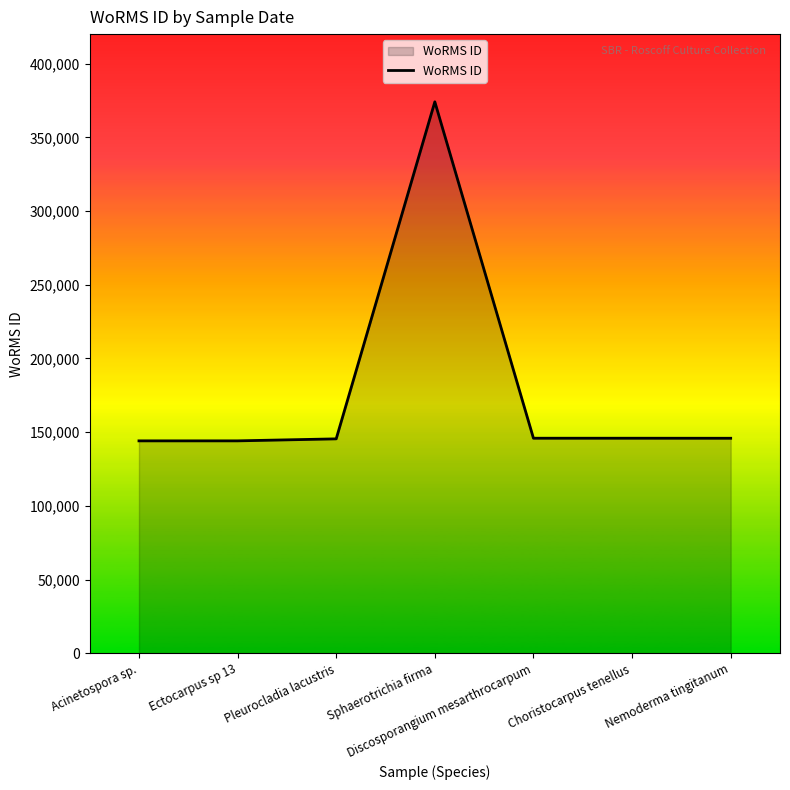

Approximately how many times larger is the value at Sphaerotrichia firma compared to Acinetospora sp.?

2.6